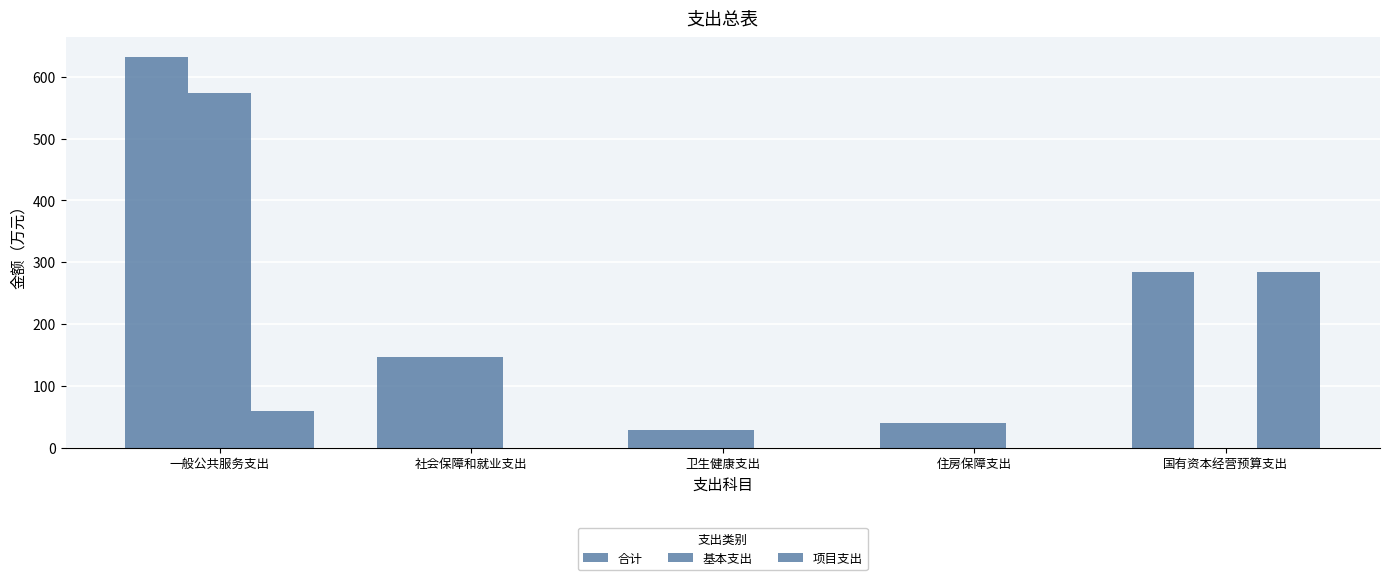

Which series changed the most between 一般公共服务支出 and 住房保障支出?

合计